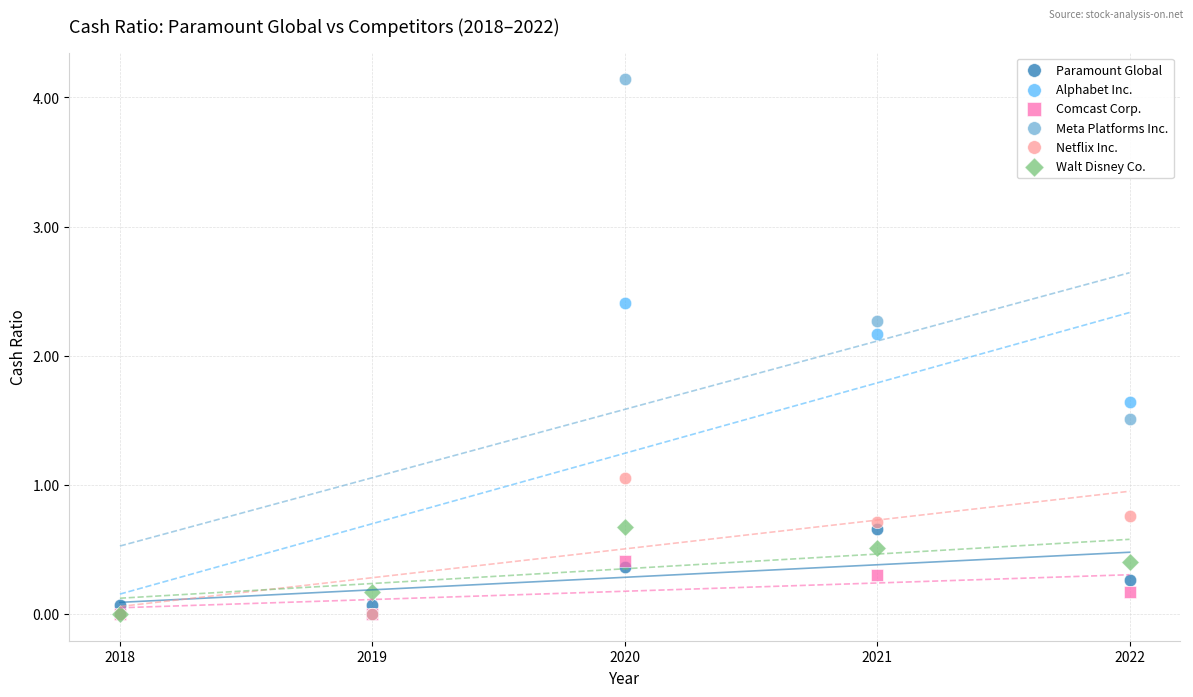

Across all series, what Y value is closest to 2?

2.2